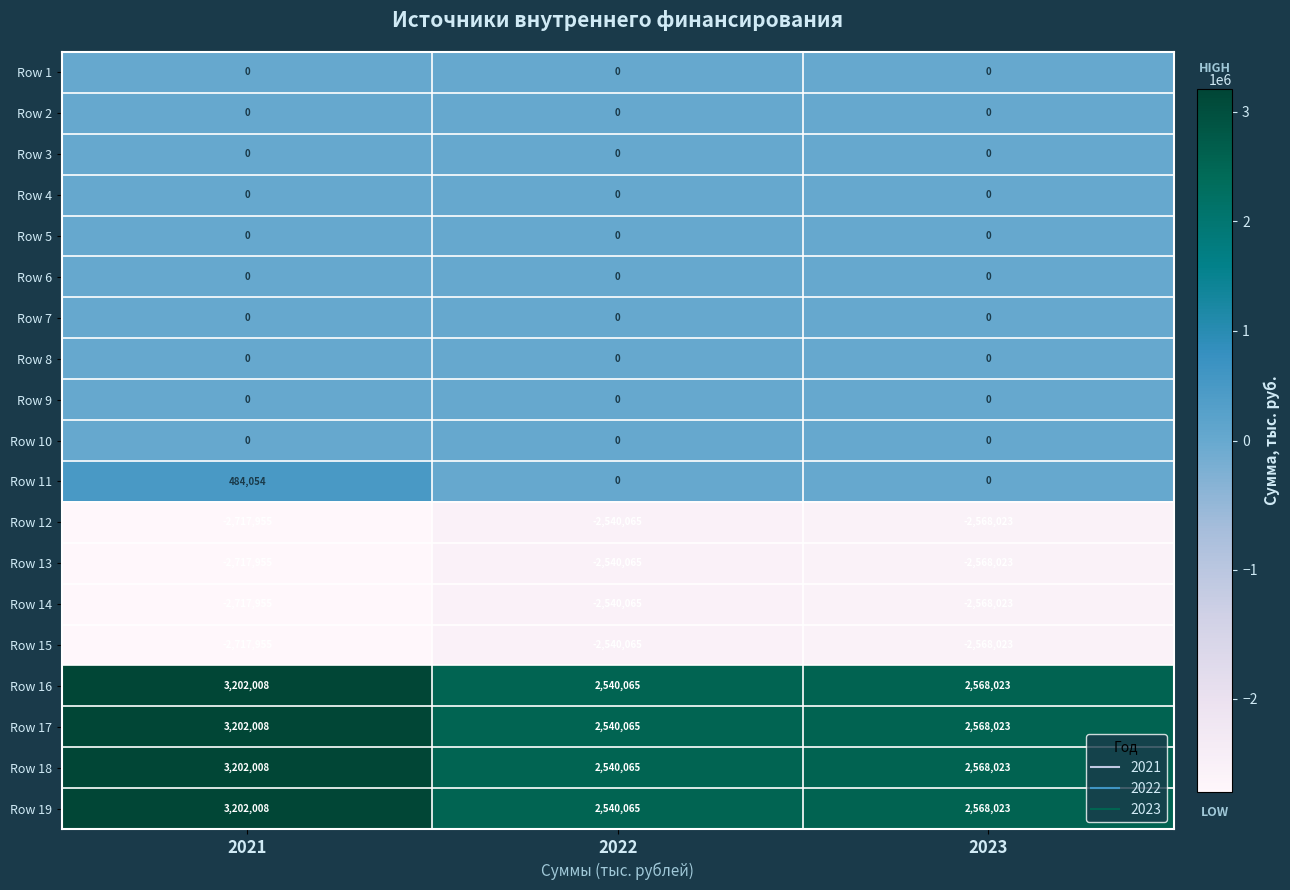

Is it true that Row 17 equals 2568023 at 2023?

True